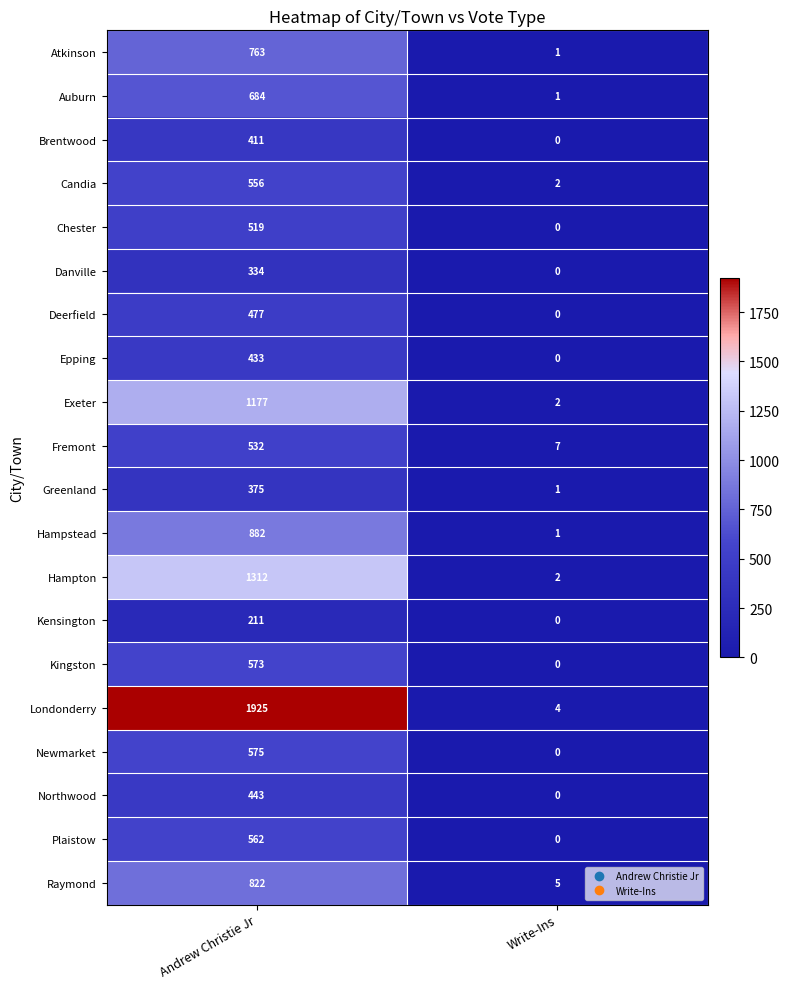

Is it true that Hampton equals 906 at Andrew Christie Jr?

False